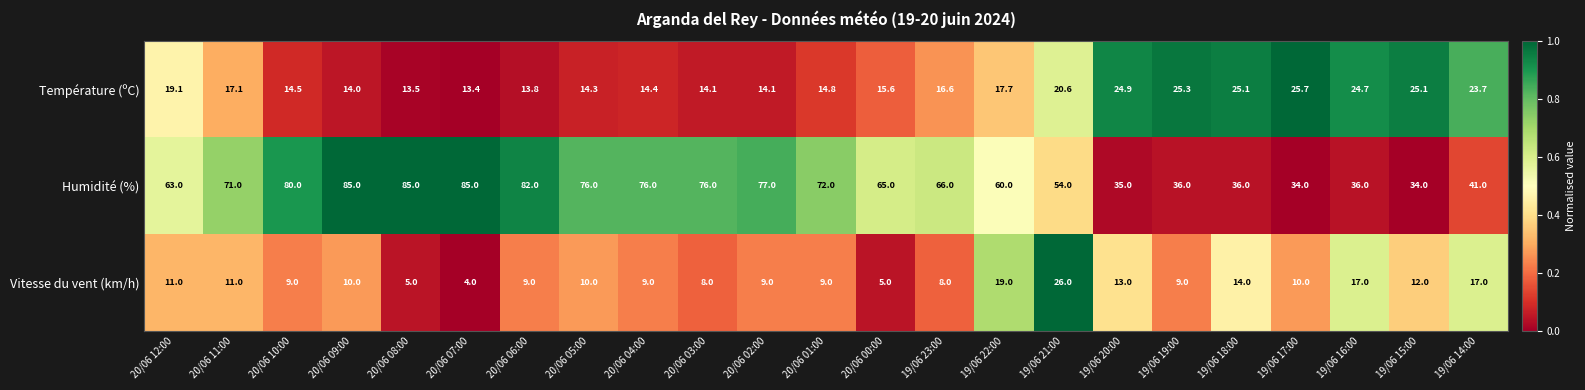

True or false: Vitesse du vent (km/h) has a value of 12.7 at 19/06 19:00.

False